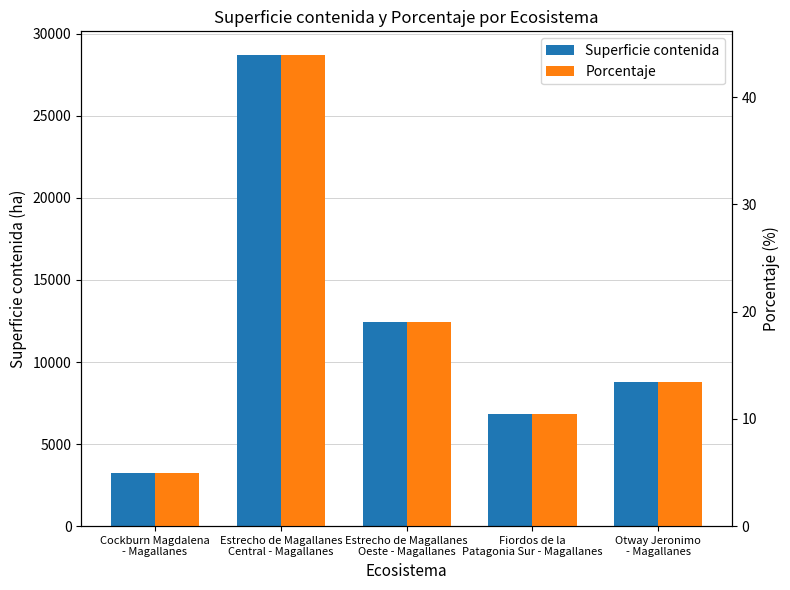

What position from the left is Estrecho de Magallanes
Oeste - Magallanes?

3